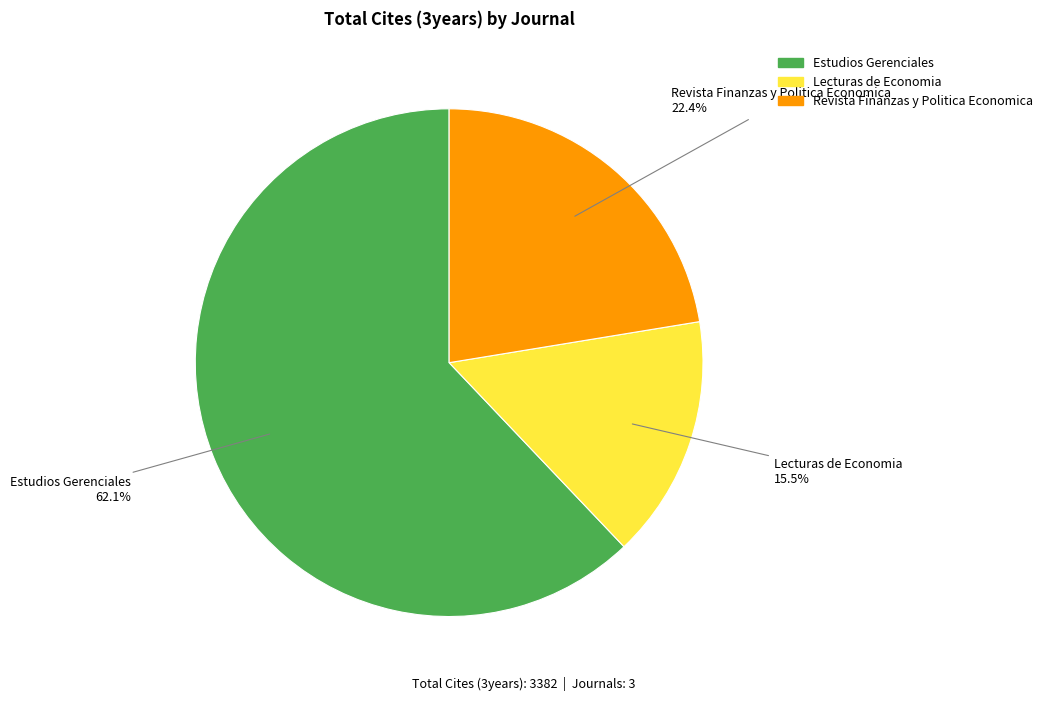

To the nearest percent, what is the difference between the Lecturas de Economia and Estudios Gerenciales slice percentages?

47%